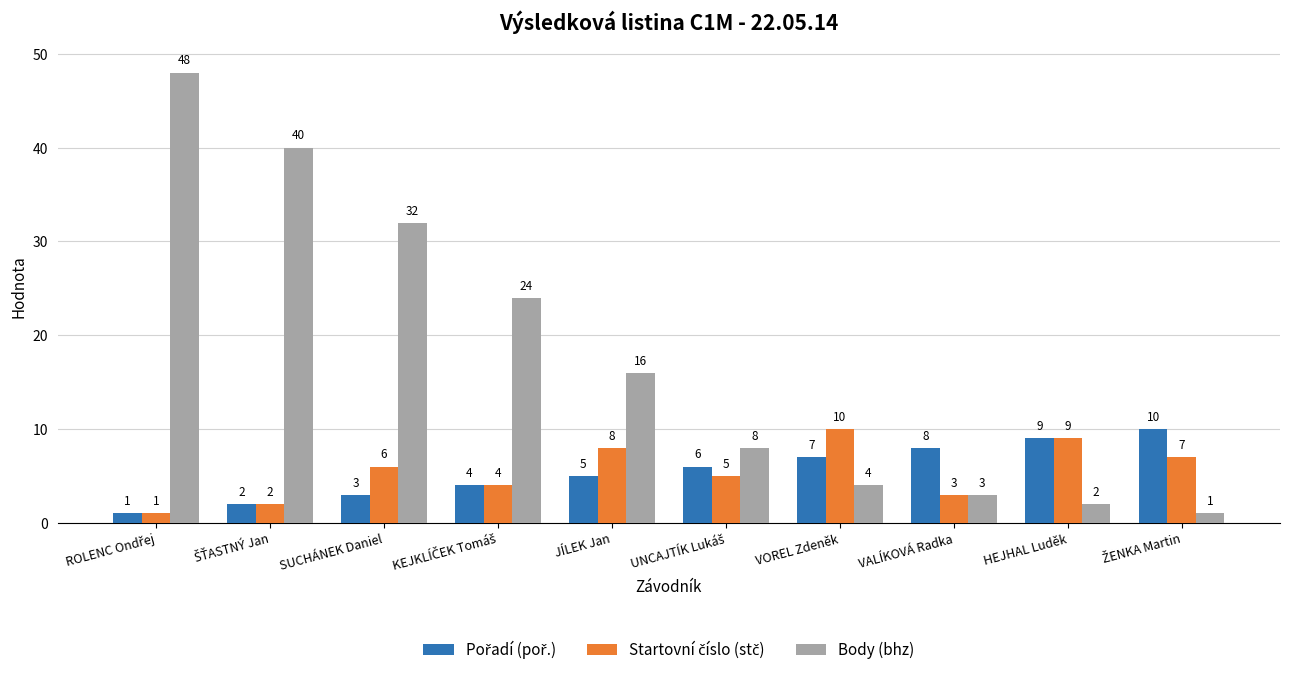

Which series has the widest spread of values?

Body (bhz)